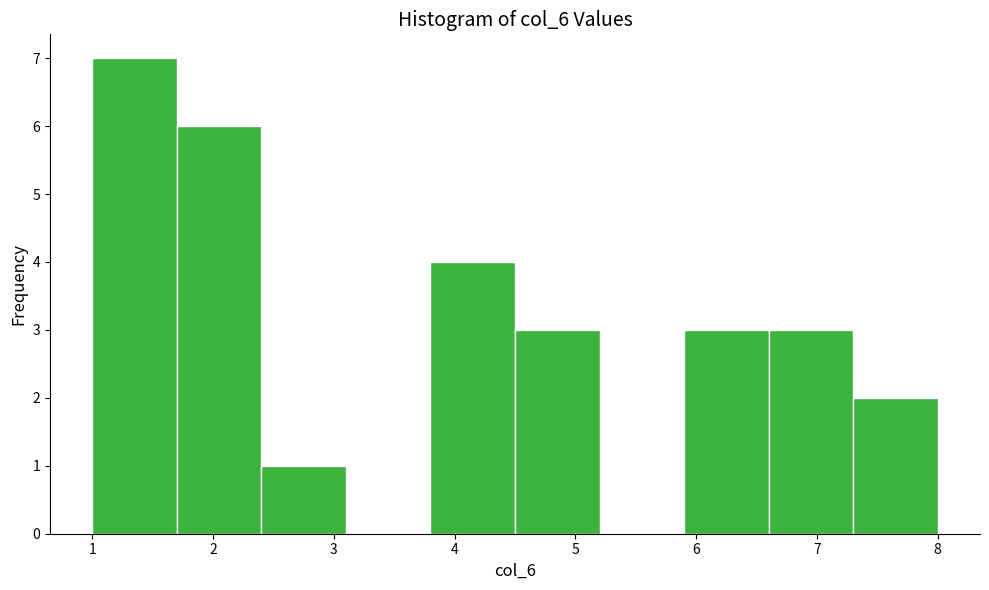

How tall is the bar that spans 3.8 to 4.5 on the x-axis? The values are not printed on the chart, so give them approximately, as read against the axis.

4